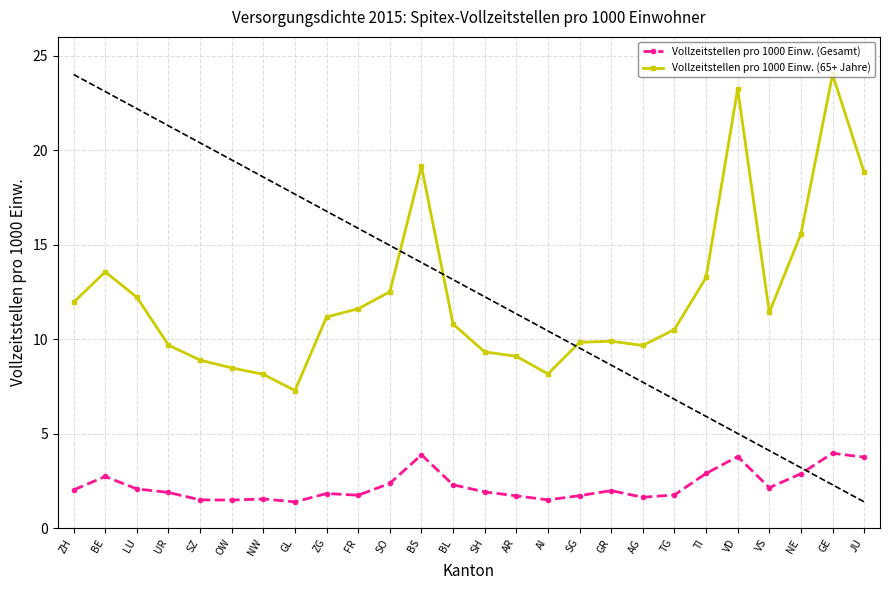

At SH, list the series in order from largest to smallest.

Vollzeitstellen pro 1000 Einw. (65+ Jahre), Vollzeitstellen pro 1000 Einw. (Gesamt)